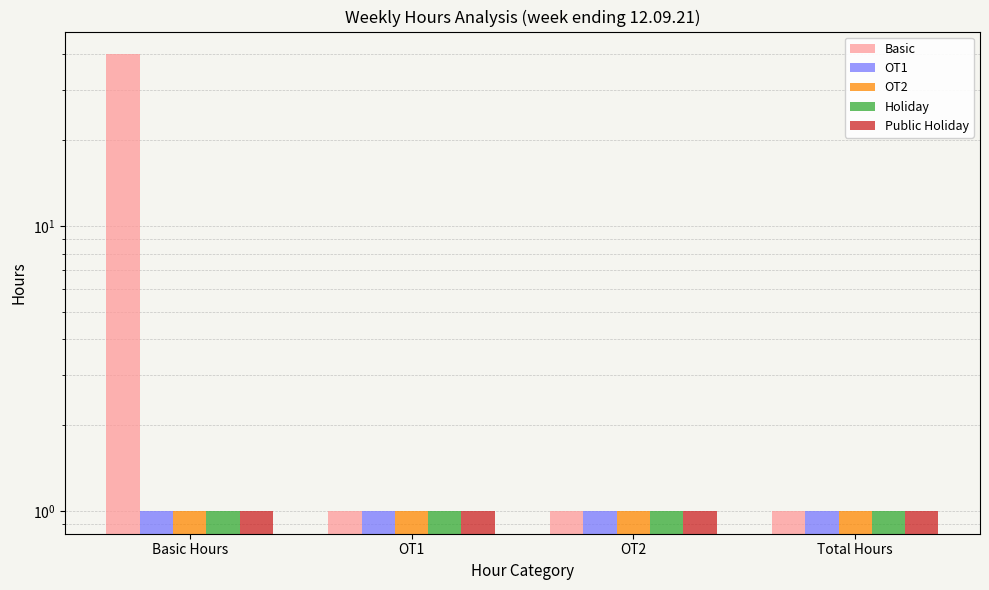

At how many categories does at least one series exceed 12?

1